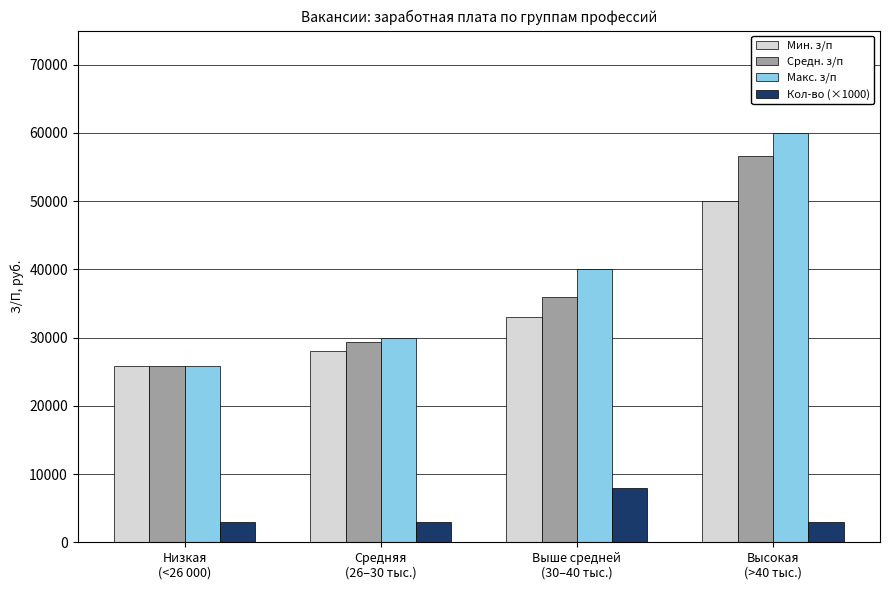

How many series are shown in this chart?

4